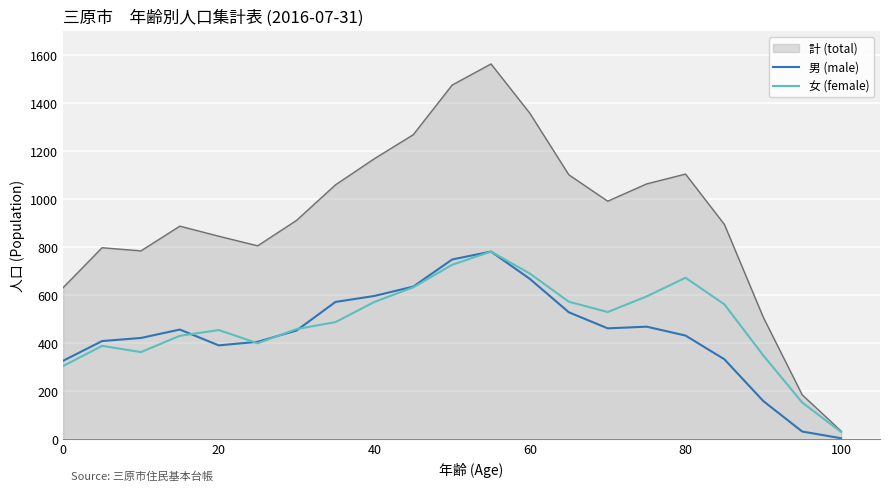

Which series has the largest range (max minus min)?

計 (total)